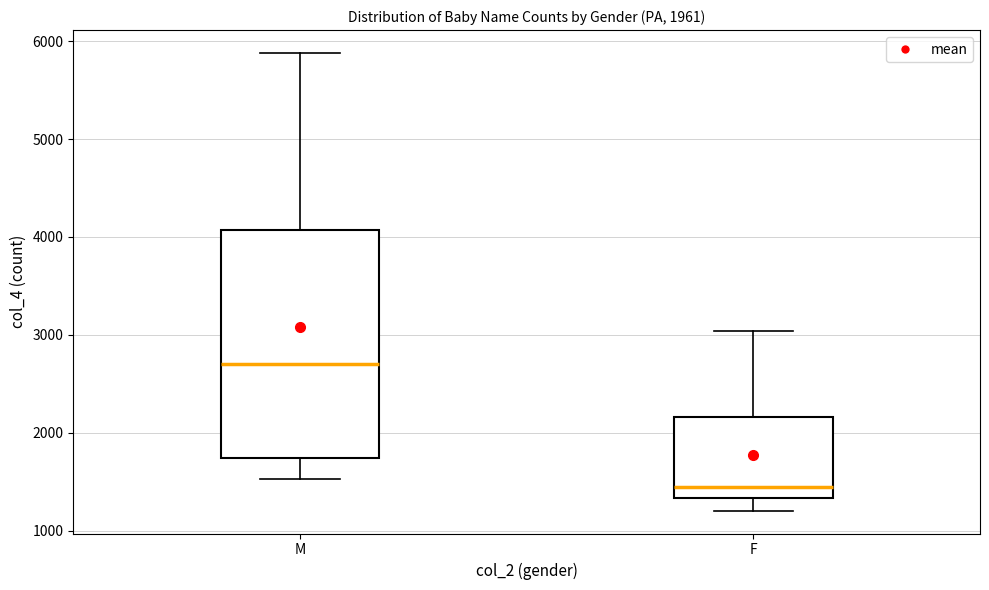

Where does the median line of the box for M sit on the y-axis? The values are not printed on the chart, so give them approximately, as read against the axis.

2700